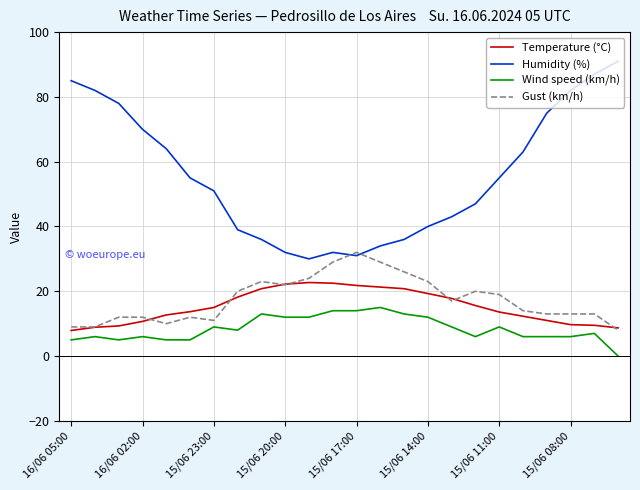

True or false: Temperature (°C) and Wind speed (km/h) intersect in this chart.

False